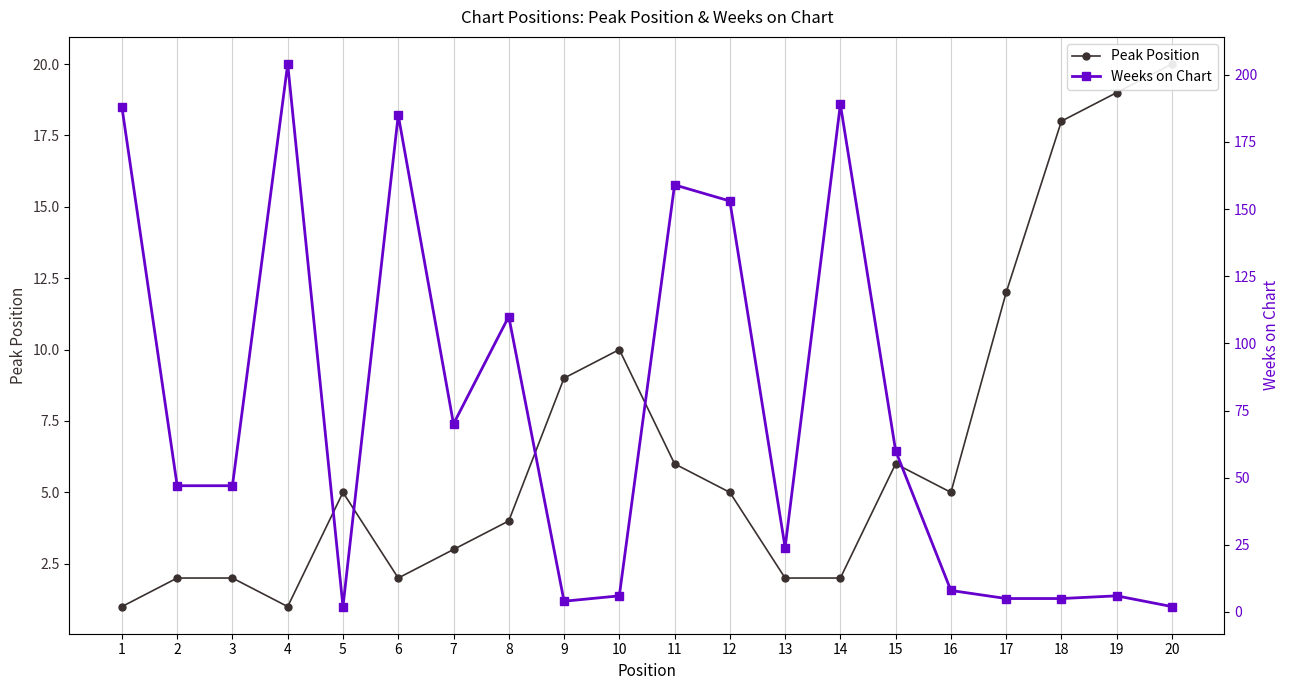

Rank the series by their maximum value, from highest to lowest.

Weeks on Chart, Peak Position